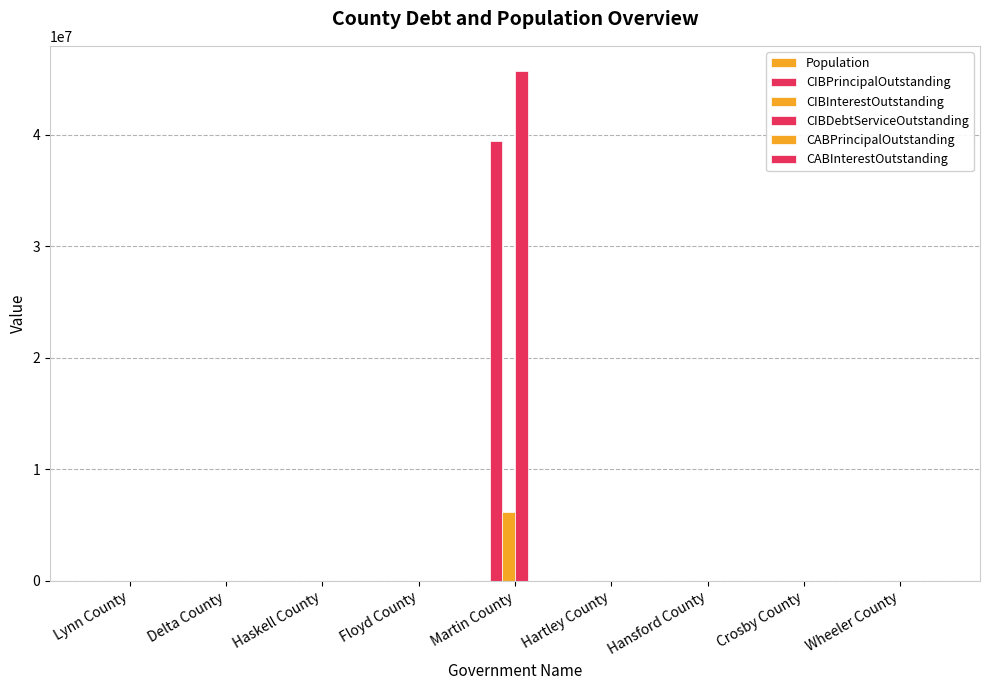

How many groups of bars are there?

9